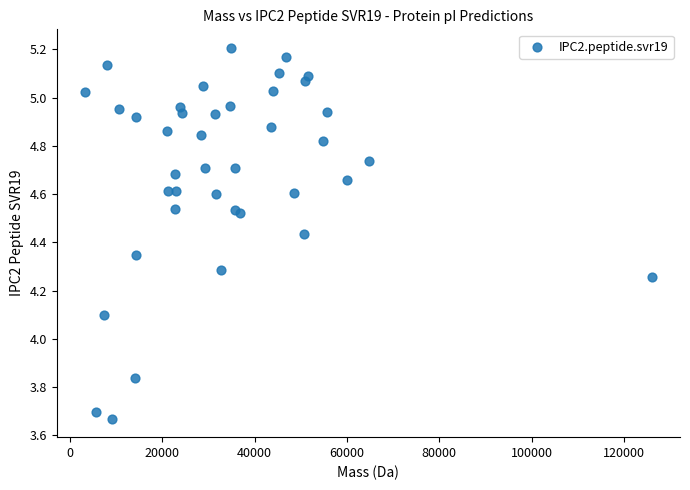

What Y value in the scatter plot is closest to 4?

4.1